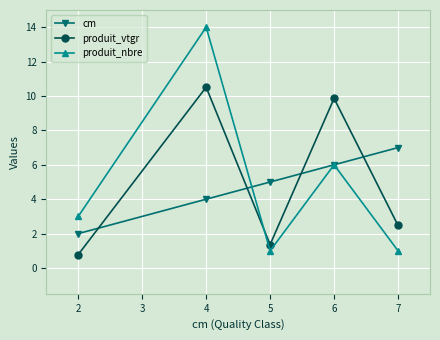

At which category is the sum across all series the highest?

4